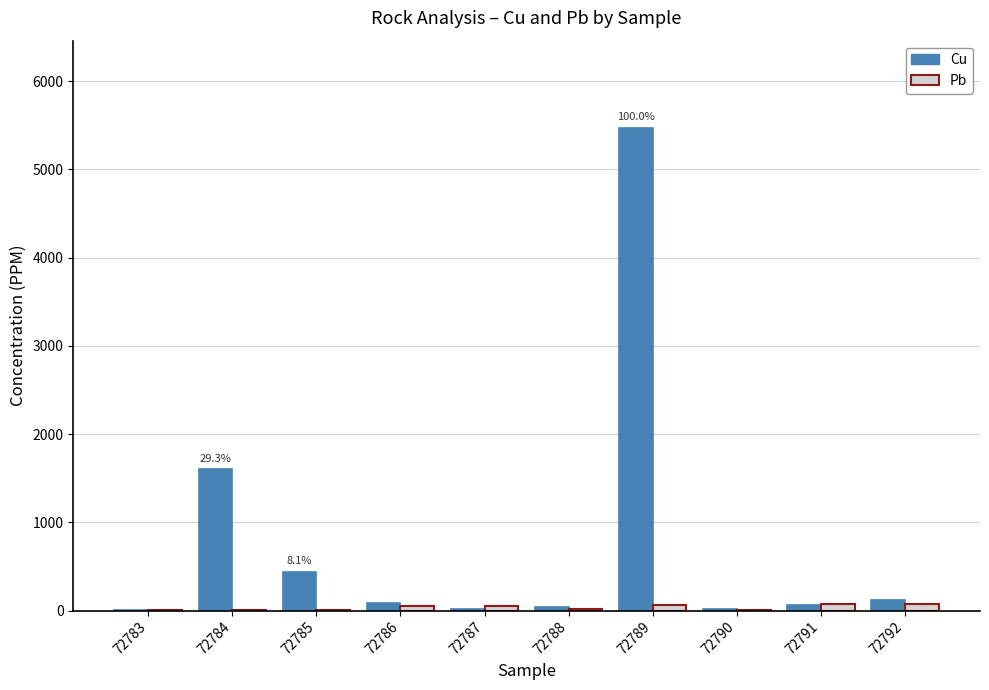

At which category is the sum across all series the highest?

72789